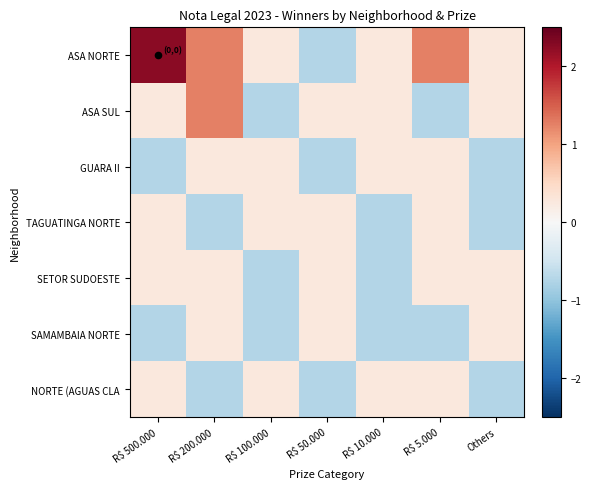

Reading left to right, transcribe all the data shown in this chart.

ASA NORTE: R$ 500.000=2.3	R$ 200.000=1.3	R$ 100.000=0.3	R$ 50.000=-0.7	R$ 10.000=0.3	R$ 5.000=1.3	Others=0.3
ASA SUL: R$ 500.000=0.3	R$ 200.000=1.3	R$ 100.000=-0.7	R$ 50.000=0.3	R$ 10.000=0.3	R$ 5.000=-0.7	Others=0.3
GUARA II: R$ 500.000=-0.7	R$ 200.000=0.3	R$ 100.000=0.3	R$ 50.000=-0.7	R$ 10.000=0.3	R$ 5.000=0.3	Others=-0.7
TAGUATINGA NORTE: R$ 500.000=0.3	R$ 200.000=-0.7	R$ 100.000=0.3	R$ 50.000=0.3	R$ 10.000=-0.7	R$ 5.000=0.3	Others=-0.7
SETOR SUDOESTE: R$ 500.000=0.3	R$ 200.000=0.3	R$ 100.000=-0.7	R$ 50.000=0.3	R$ 10.000=-0.7	R$ 5.000=0.3	Others=0.3
SAMAMBAIA NORTE: R$ 500.000=-0.7	R$ 200.000=0.3	R$ 100.000=-0.7	R$ 50.000=0.3	R$ 10.000=-0.7	R$ 5.000=-0.7	Others=0.3
NORTE (AGUAS CLA: R$ 500.000=0.3	R$ 200.000=-0.7	R$ 100.000=0.3	R$ 50.000=-0.7	R$ 10.000=0.3	R$ 5.000=0.3	Others=-0.7